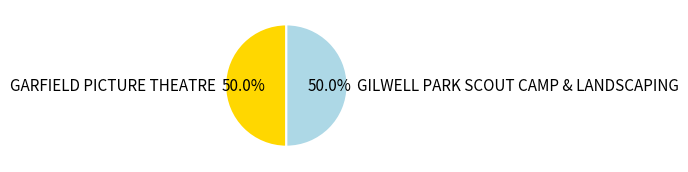

What is the total percentage of GARFIELD PICTURE THEATRE and GILWELL PARK SCOUT CAMP & LANDSCAPING?

100.0%